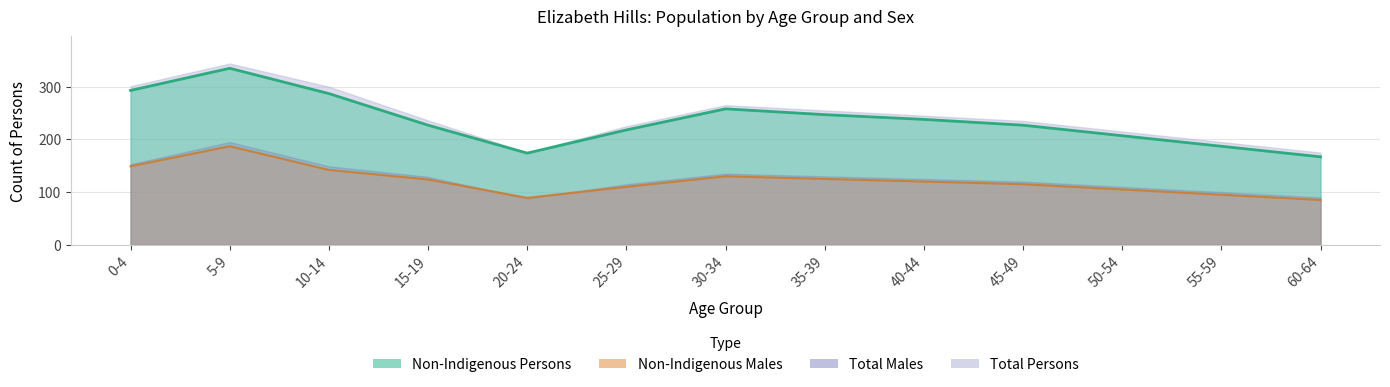

At which category does Non-Indigenous Persons reach its first local valley?

20-24